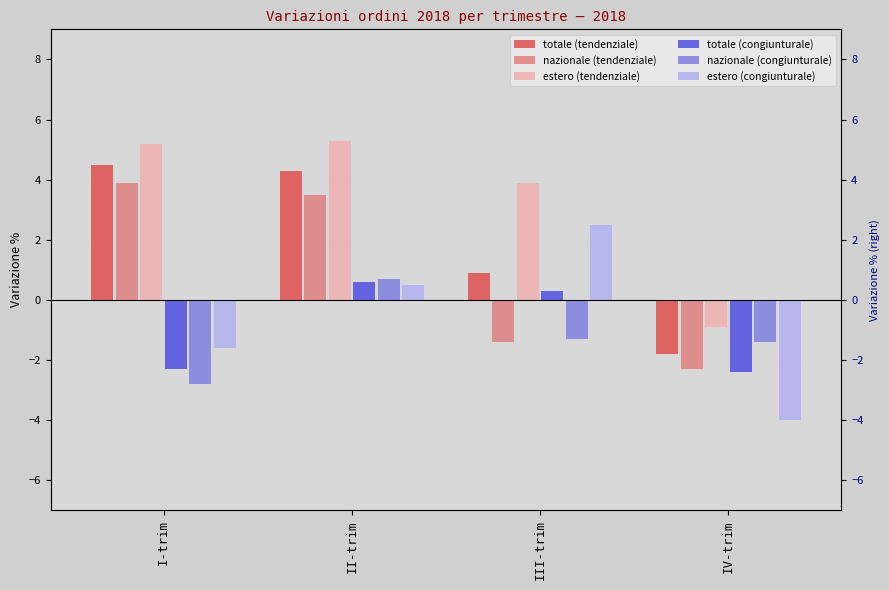

What is the minimum value for totale (congiunturale)?

-2.4